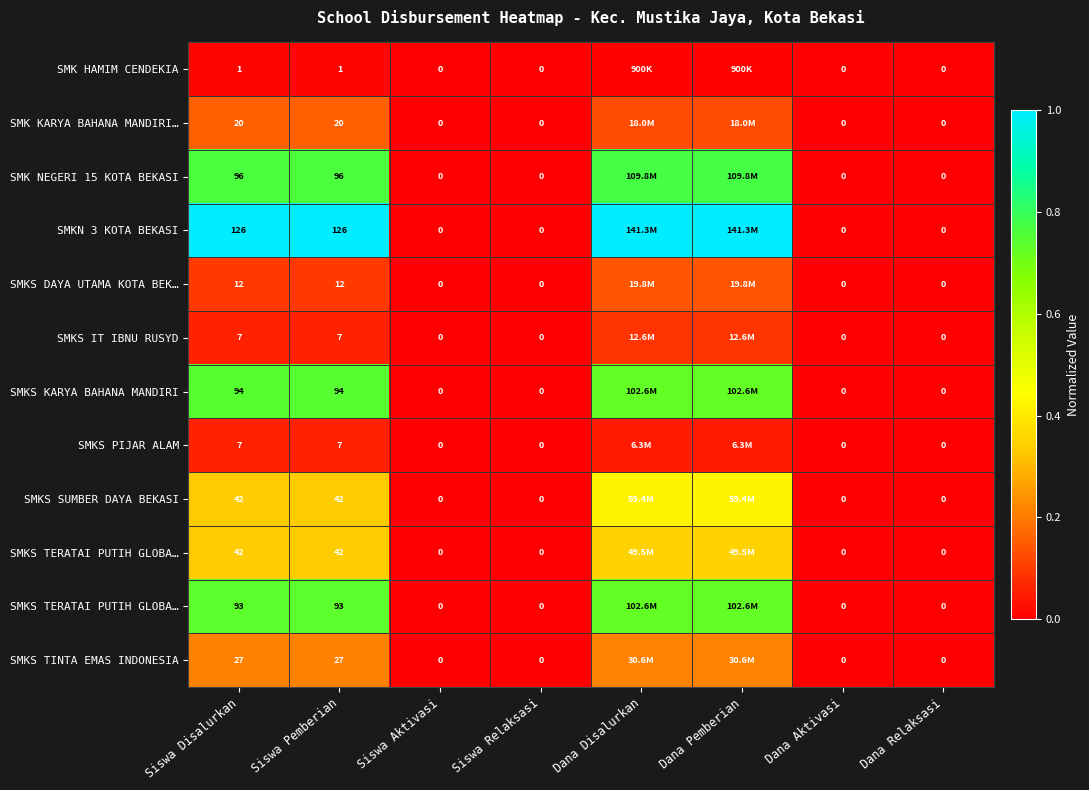

At how many categories does at least one series exceed 0?

4